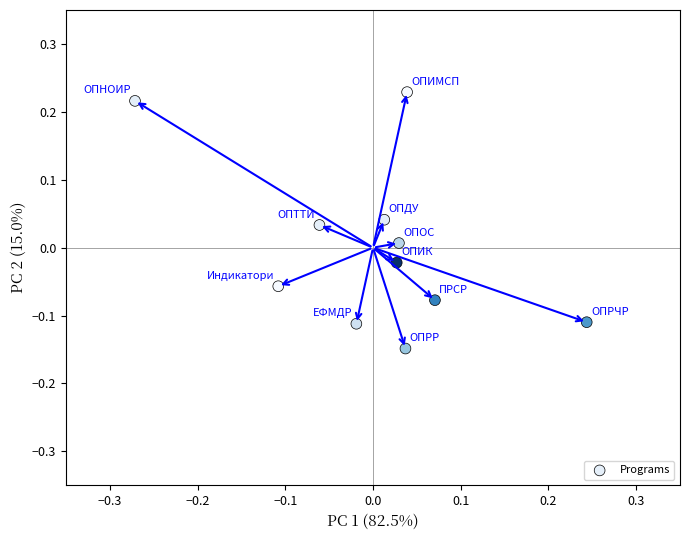

What is the range of Y values (max minus min)?

0.4